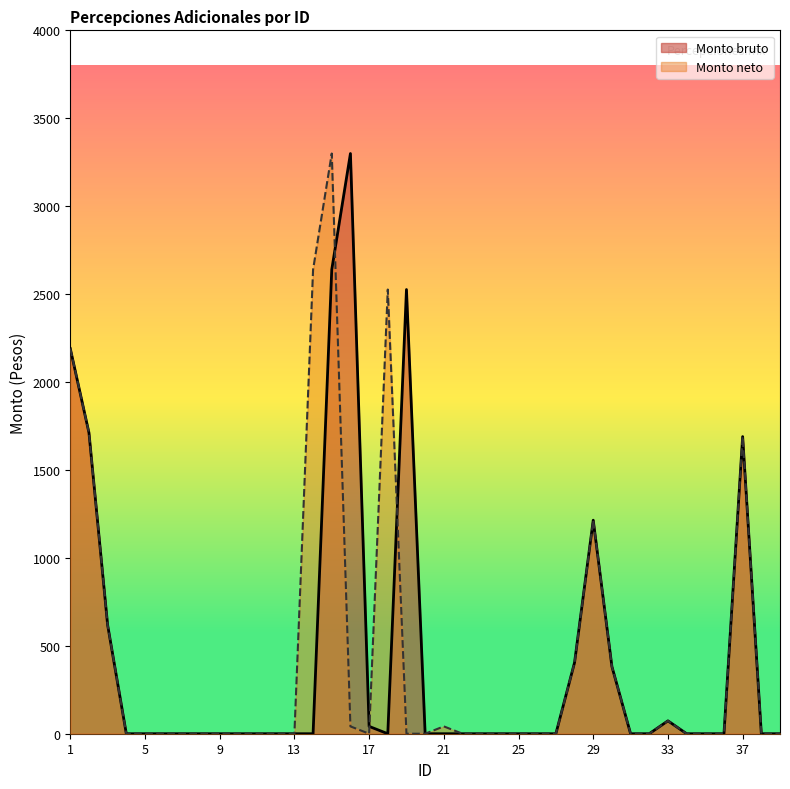

In Monto neto, how many points are lower than both neighbors (excluding endpoints)?

1